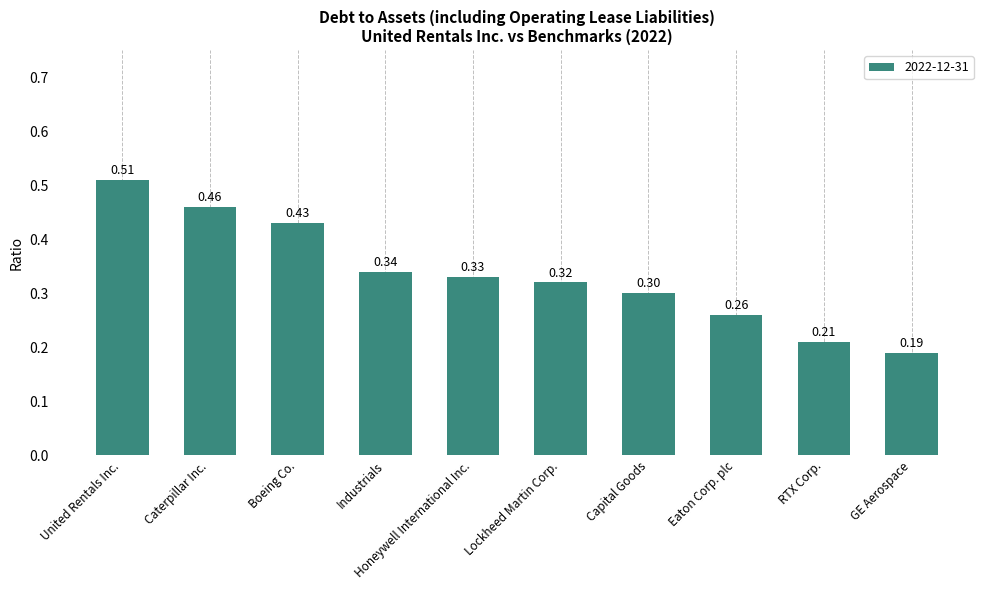

What is the difference between the maximum and minimum values?

0.3